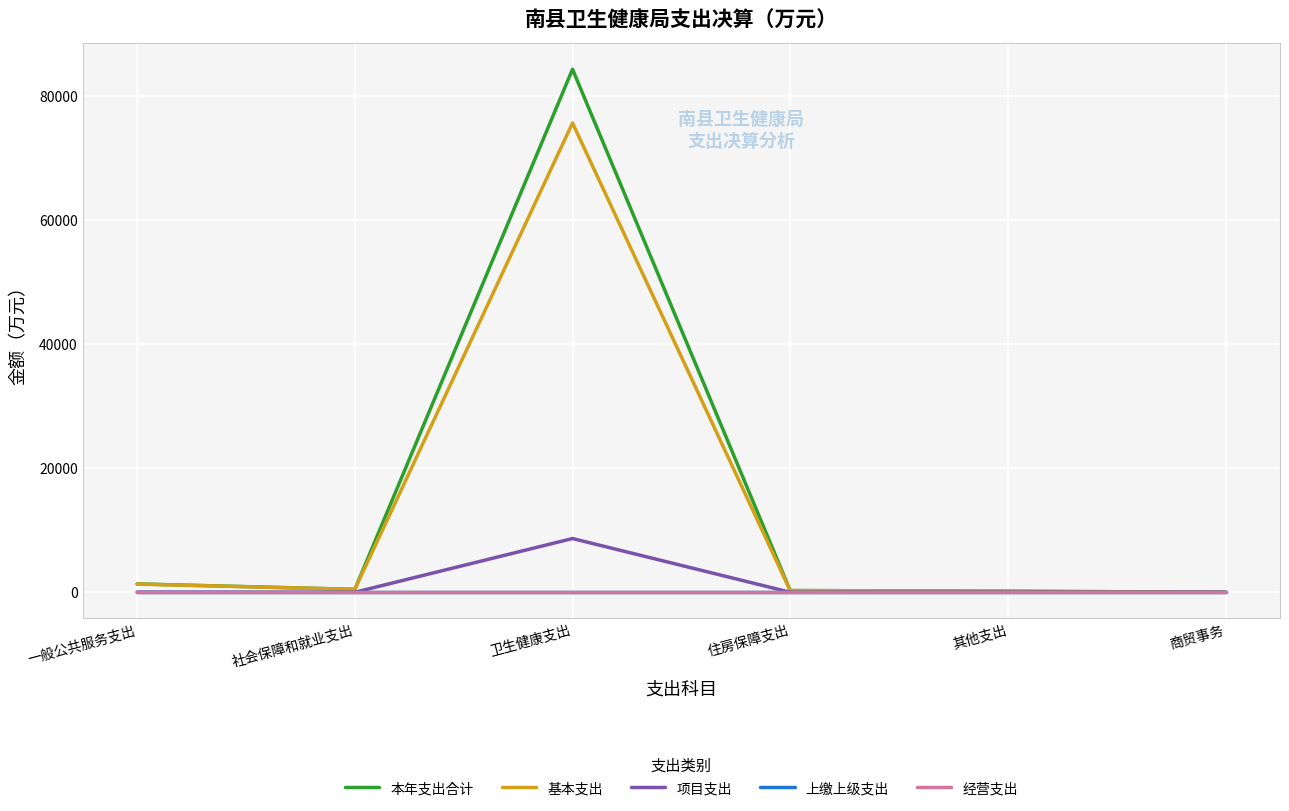

At 住房保障支出, list the series in order from smallest to largest.

项目支出, 上缴上级支出, 经营支出, 本年支出合计, 基本支出